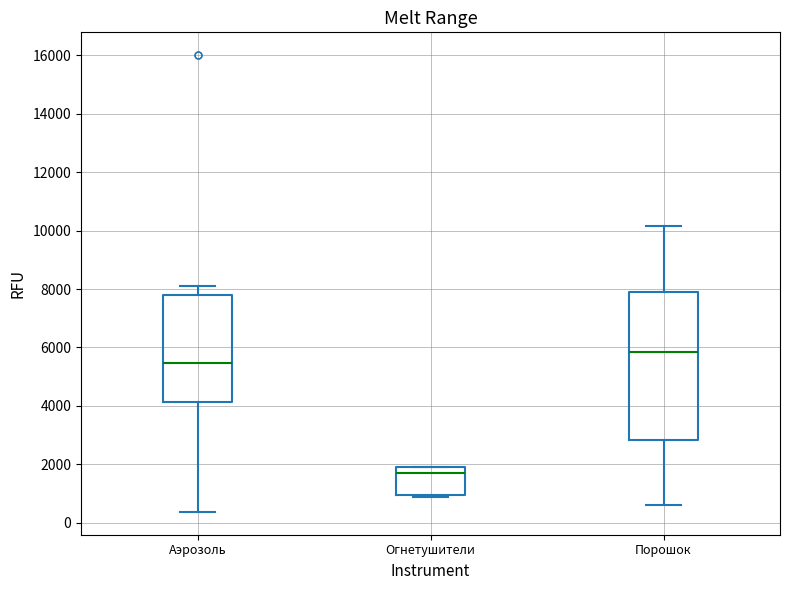

Where does the upper whisker of the box for Аэрозоль end on the y-axis? The values are not printed on the chart, so give them approximately, as read against the axis.

8200